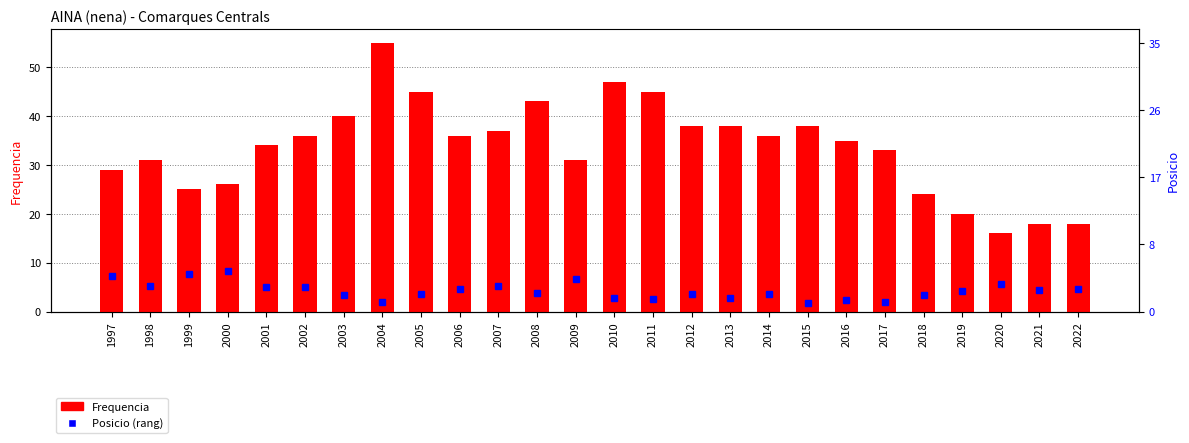

At which label does the data first exceed 36?

2003